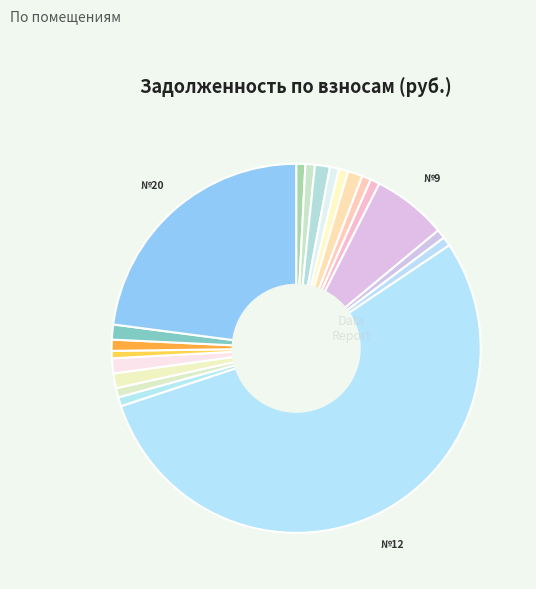

How many segments does this pie chart have?

20